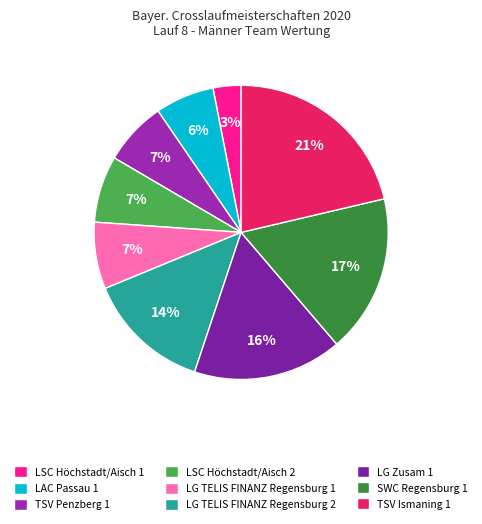

Which slice is the largest?

TSV Ismaning 1